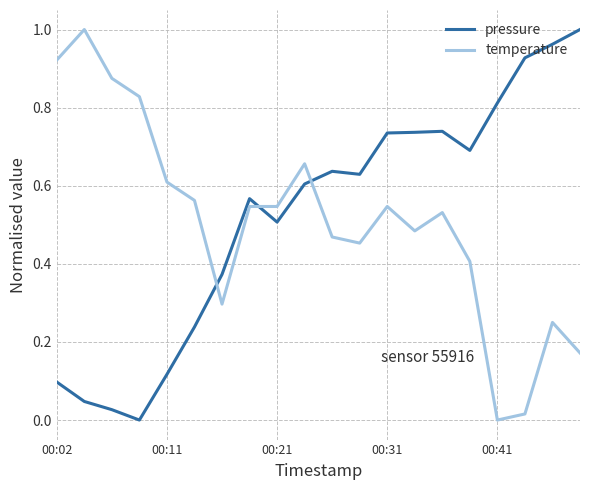

After their last crossing, which series has the higher values: pressure or temperature?

pressure